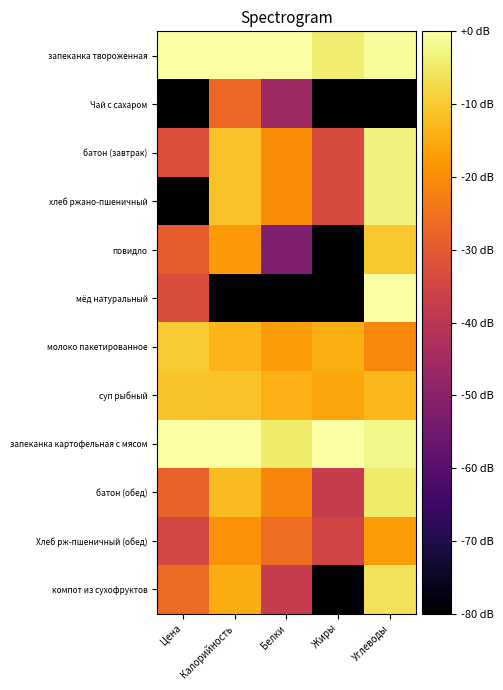

Reading left to right, what are all the values shown in this chart?

запеканка твороженная: Цена=-0.1	Калорийность=-0.1	Белки=0.0	Жиры=-4.2	Углеводы=-1.2
Чай с сахаром: Цена=-80.0	Калорийность=-26.6	Белки=-45.9	Жиры=-80.0	Углеводы=-80.0
батон (завтрак): Цена=-32.6	Калорийность=-11.3	Белки=-20.3	Жиры=-33.3	Углеводы=-3.3
хлеб ржано-пшеничный: Цена=-80.0	Калорийность=-11.3	Белки=-20.3	Жиры=-33.3	Углеводы=-3.3
повидло: Цена=-29.1	Калорийность=-18.1	Белки=-51.9	Жиры=-80.0	Углеводы=-10.5
мёд натуральный: Цена=-33.1	Калорийность=-80.0	Белки=-80.0	Жиры=-80.0	Углеводы=0.0
молоко пакетированное: Цена=-9.8	Калорийность=-13.1	Белки=-17.2	Жиры=-14.4	Углеводы=-21.2
суп рыбный: Цена=-11.2	Калорийность=-11.4	Белки=-13.9	Жиры=-15.7	Углеводы=-13.0
запеканка картофельная с мясом: Цена=0.0	Калорийность=0.0	Белки=-4.4	Жиры=0.0	Углеводы=-2.5
батон (обед): Цена=-27.9	Калорийность=-12.3	Белки=-21.5	Жиры=-37.8	Углеводы=-4.5
Хлеб рж-пшеничный (обед): Цена=-34.5	Калорийность=-19.3	Белки=-25.9	Жиры=-35.3	Углеводы=-17.6
компот из сухофруктов: Цена=-26.6	Калорийность=-14.8	Белки=-37.9	Жиры=-80.0	Углеводы=-6.0